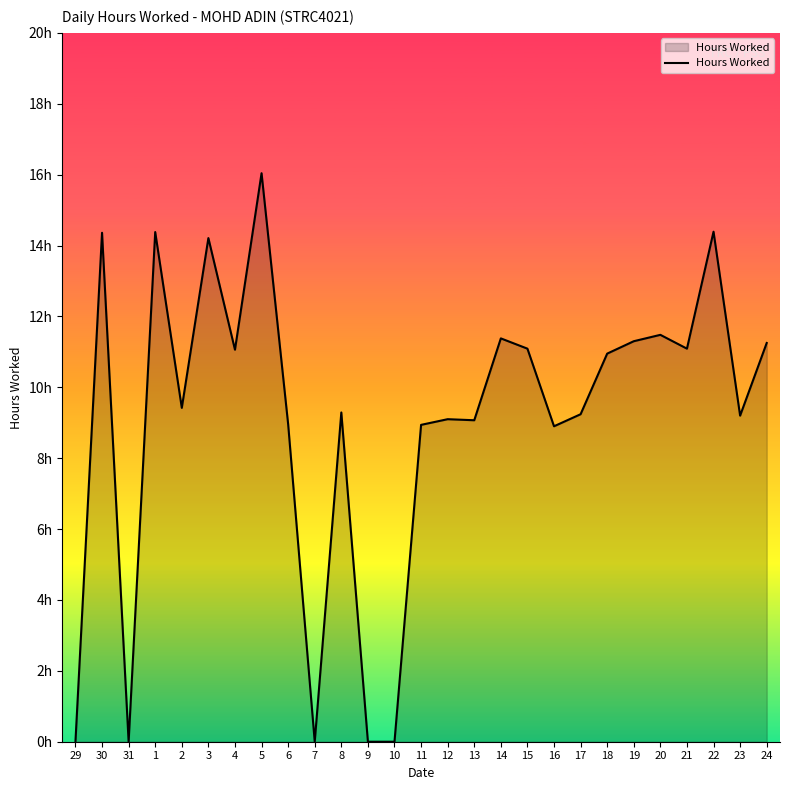

Does the chart display data point markers on the line(s)?

No